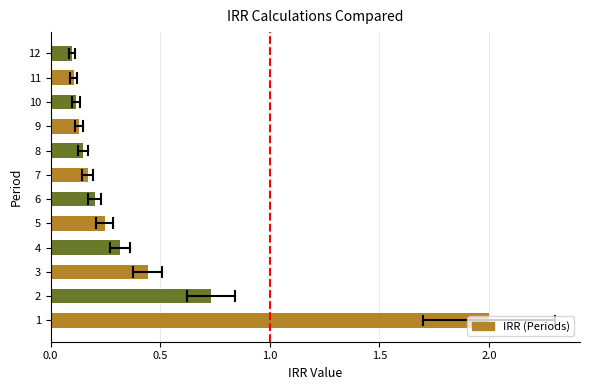

What is the change in value from 2 to 10?

-0.6